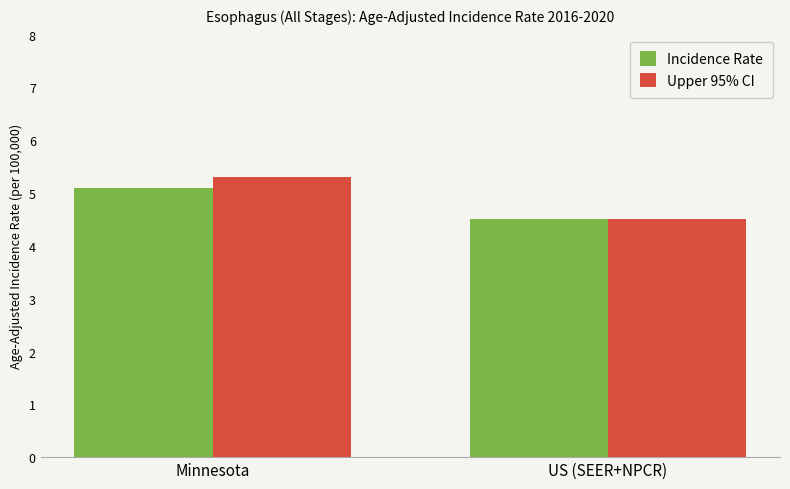

Which series changed the most between Minnesota and US (SEER+NPCR)?

Upper 95% CI